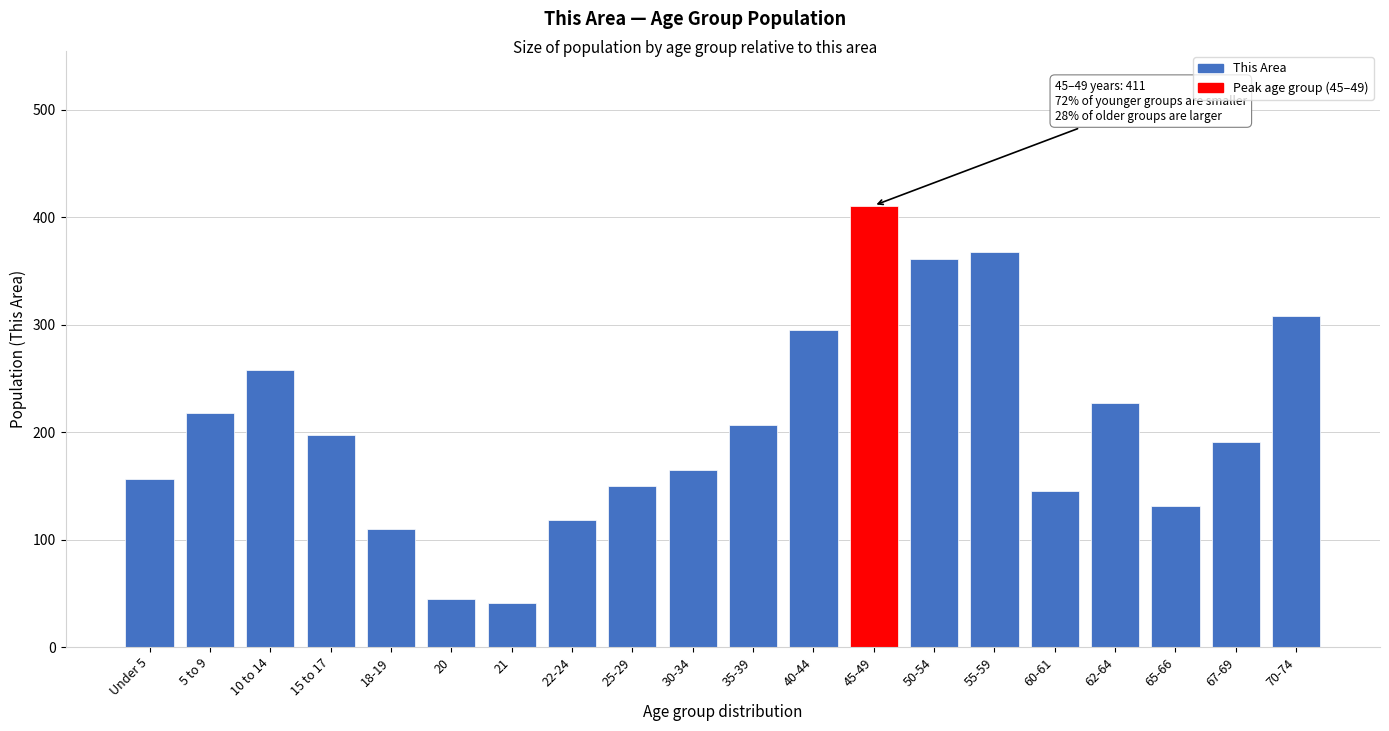

Reading left to right, transcribe all the data shown in this chart.

156	218	258	197	110	45	41	118	150	165	207	295	411	361	368	145	227	131	191	308